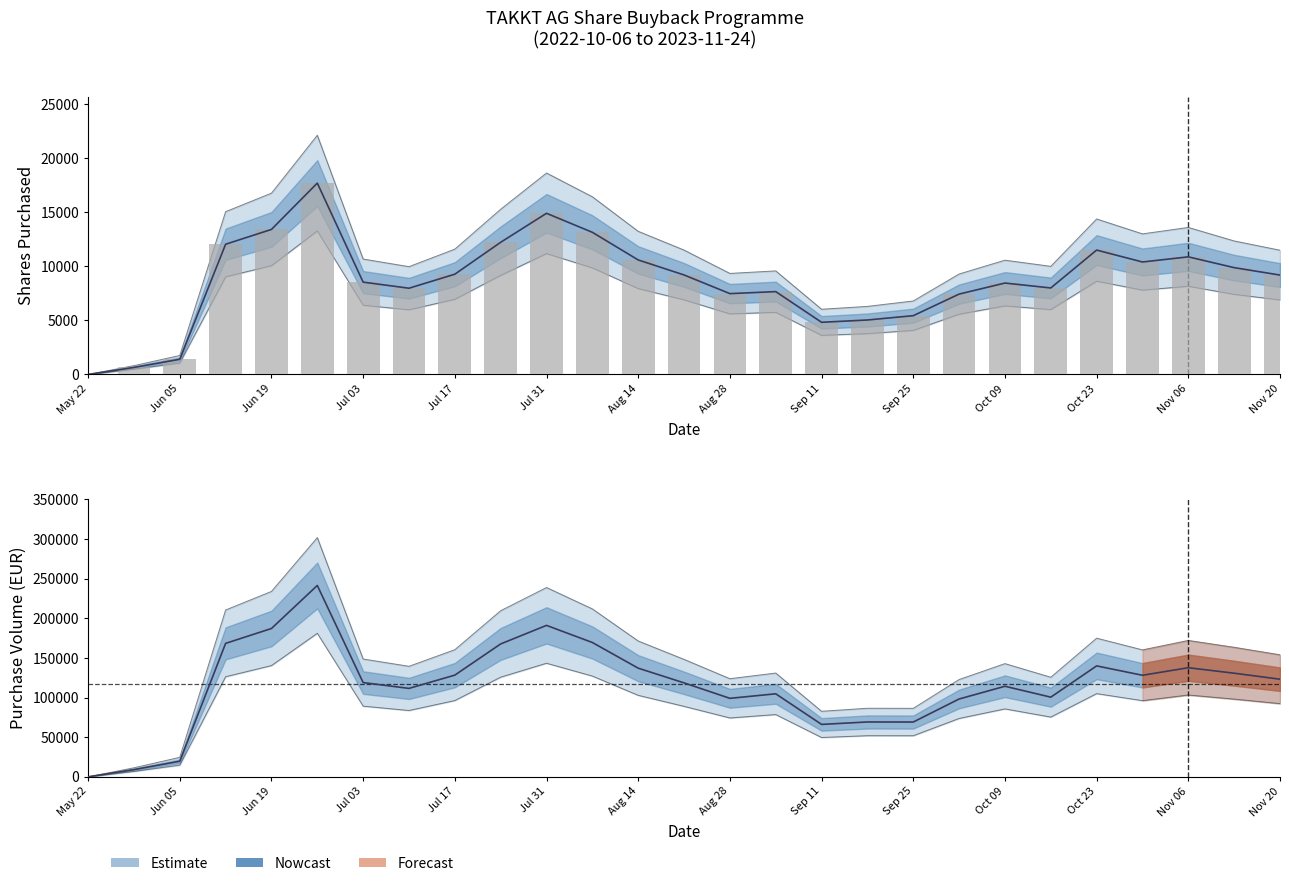

How many data points in shares_purchased are above 9195?

13